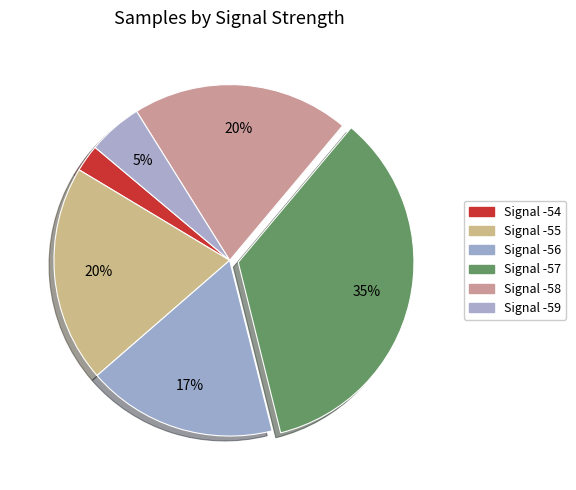

How many segments does this pie chart have?

6